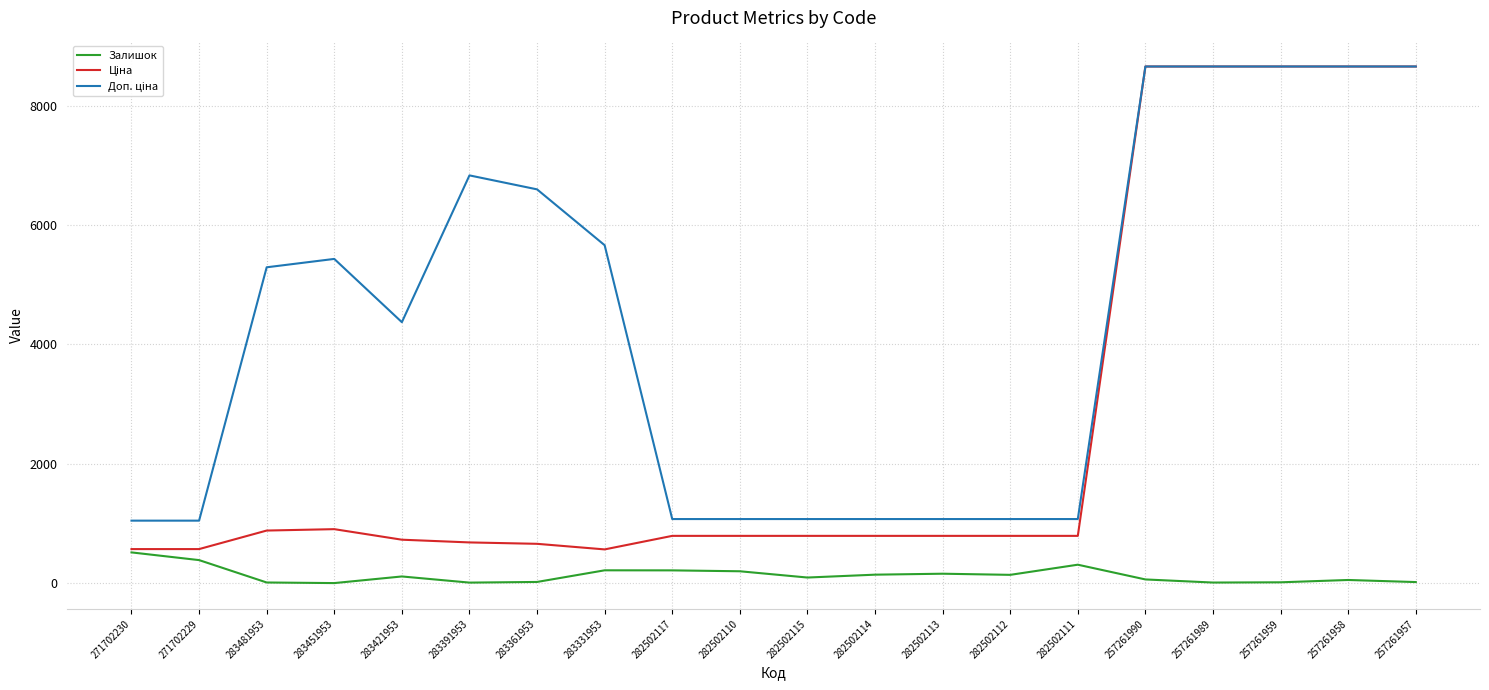

At which label does Залишок reach its peak?

271702230